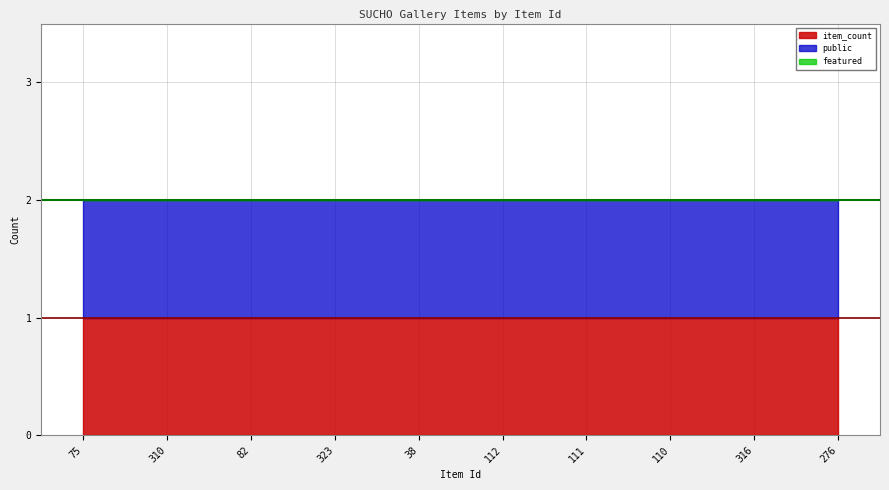

Which category has the highest value in the featured series?

75